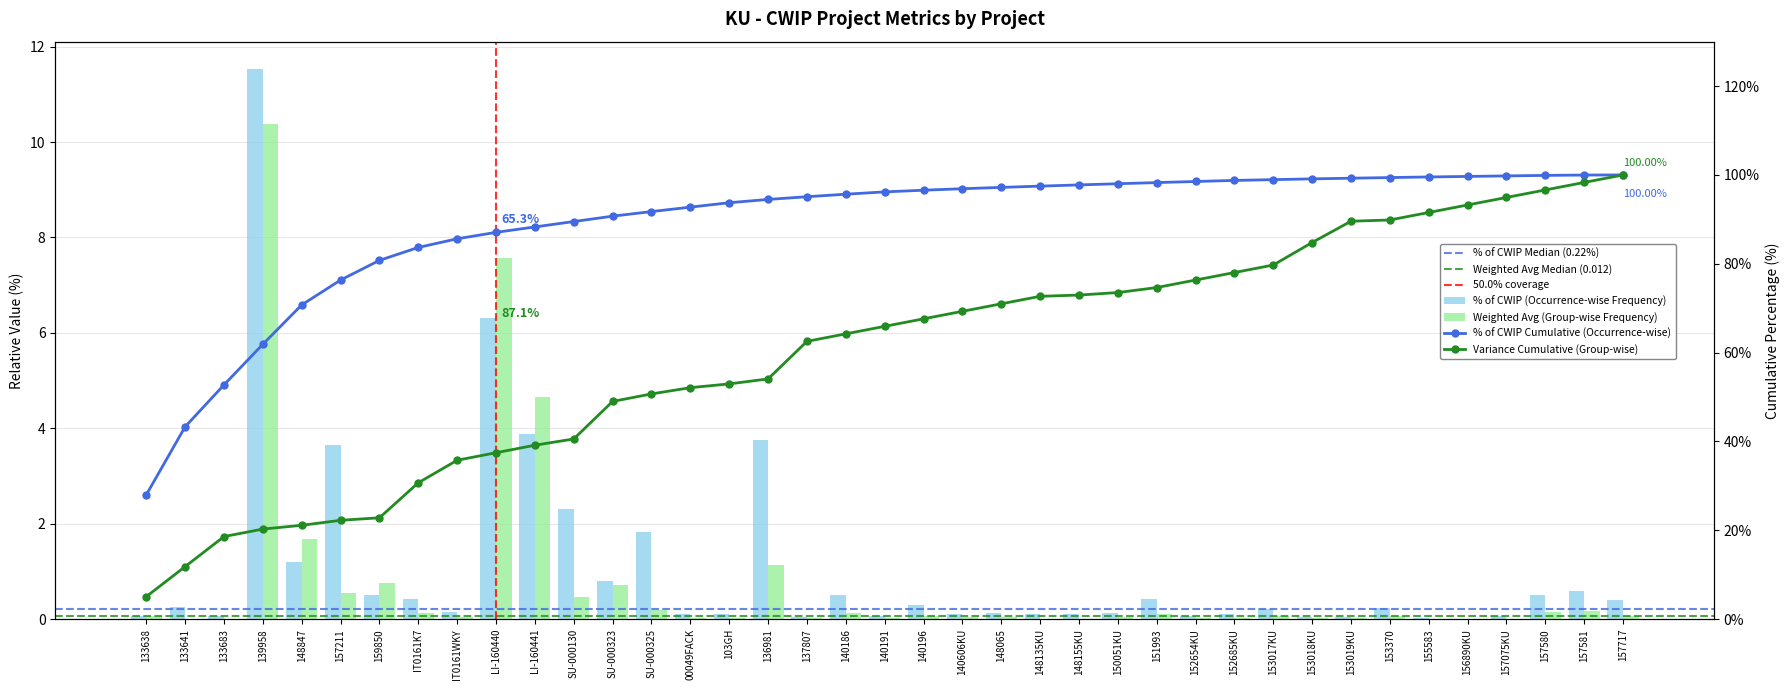

What is the value of the % of CWIP bar at the 29th from the left?

0.1